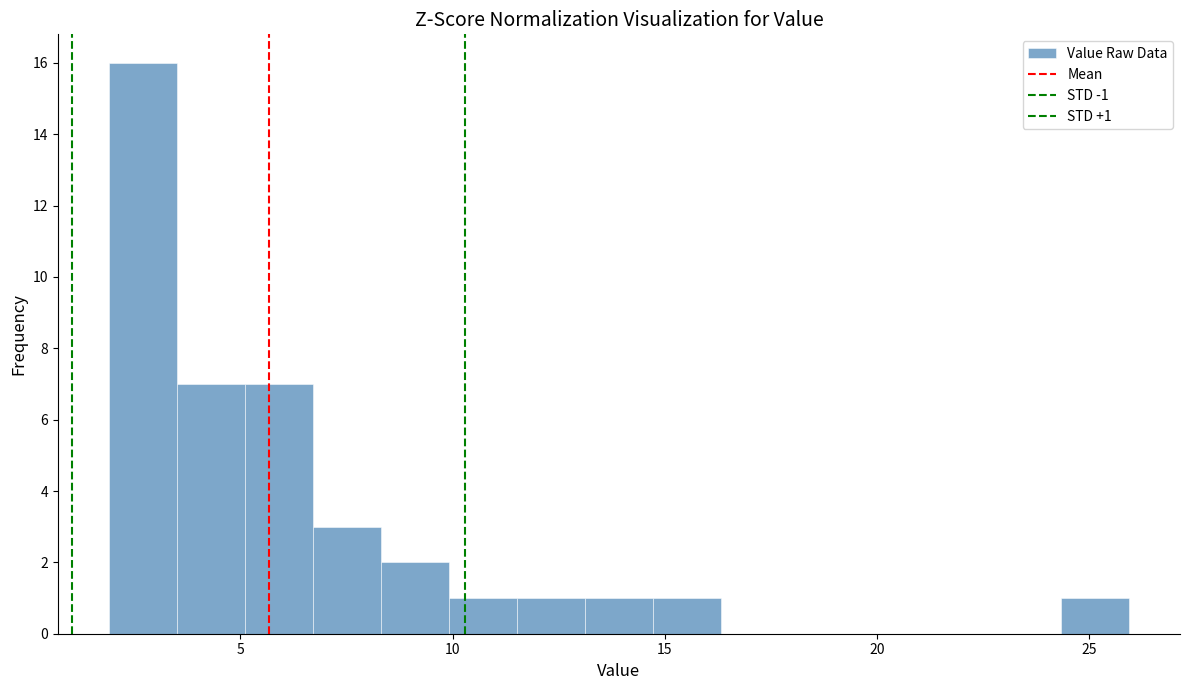

Read against the x-axis, roughly where is the centre of the tallest bar?

2.5